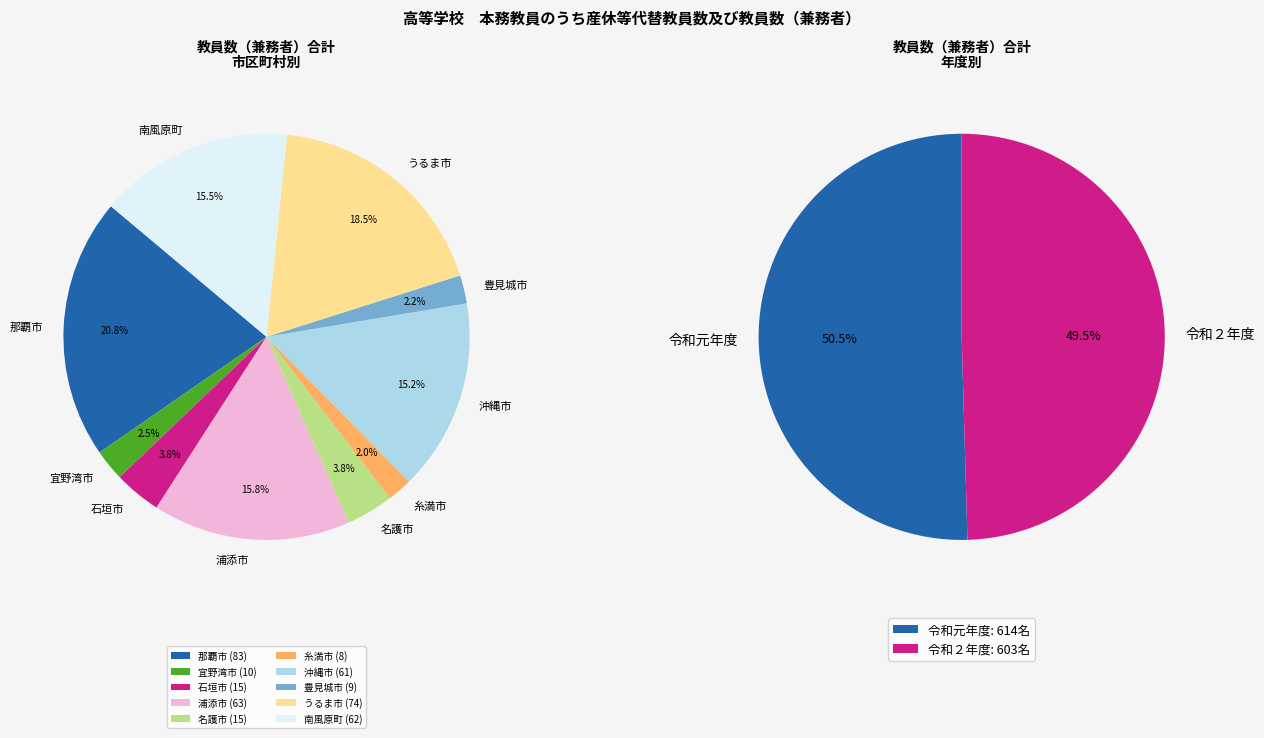

Combined, do 石垣市 and 那覇市 account for over 50%?

No